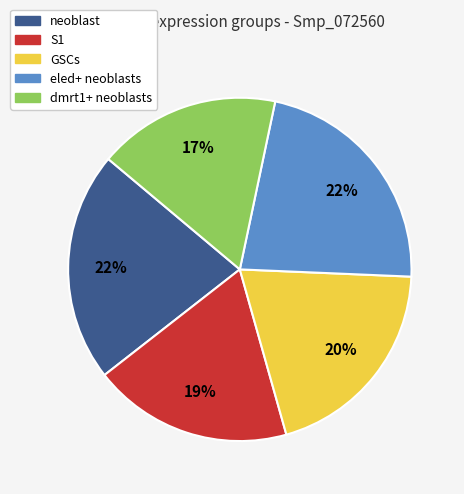

Does any single category account for the majority?

No